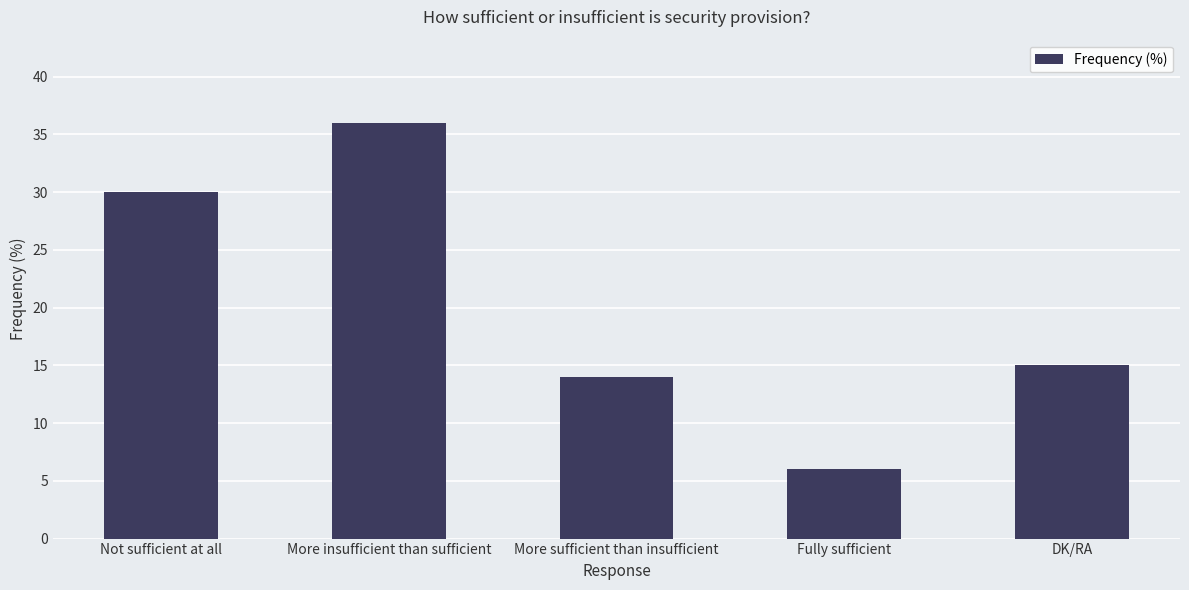

List the labels in order of value, smallest first.

Fully sufficient, More sufficient than insufficient, DK/RA, Not sufficient at all, More insufficient than sufficient